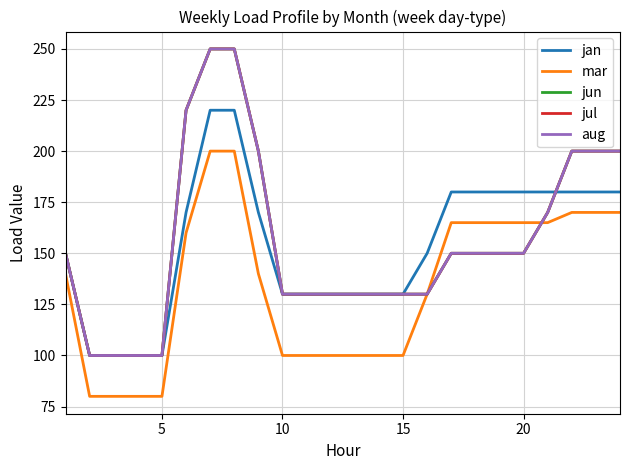

Does the chart display data point markers on the line(s)?

No